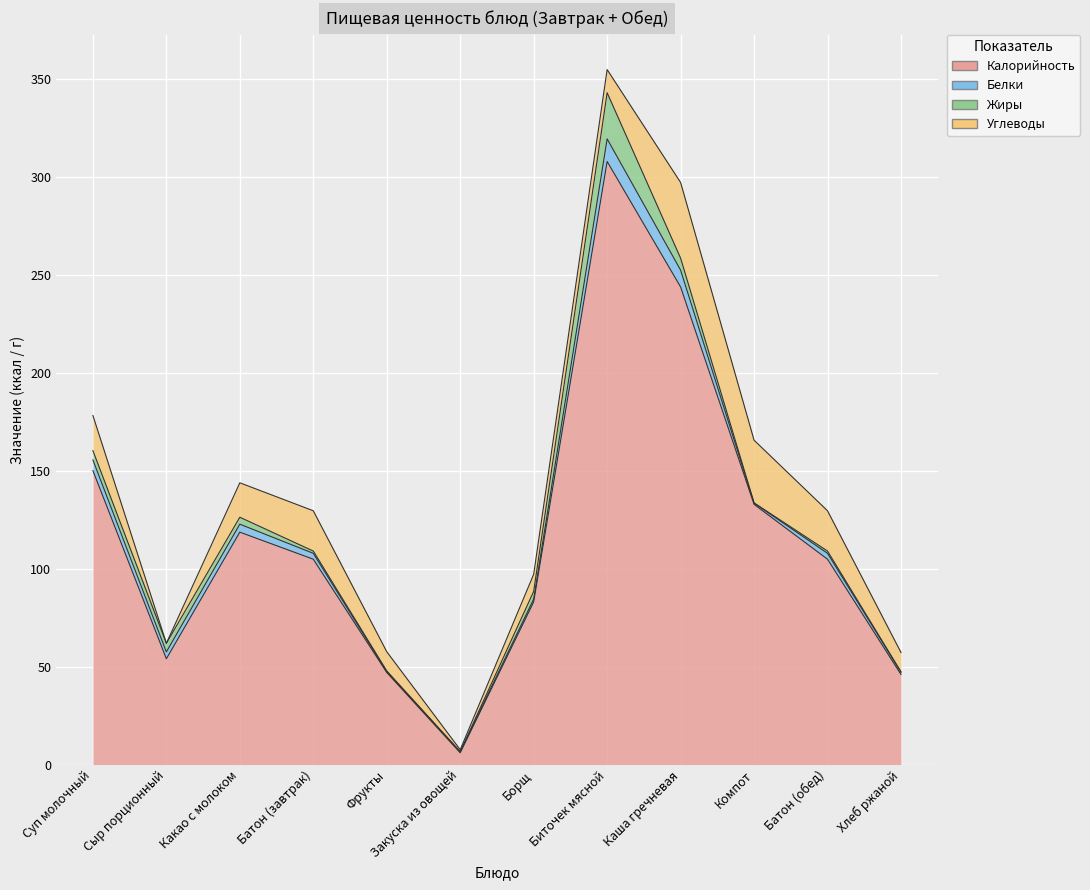

Which series has the widest spread of values?

Калорийность